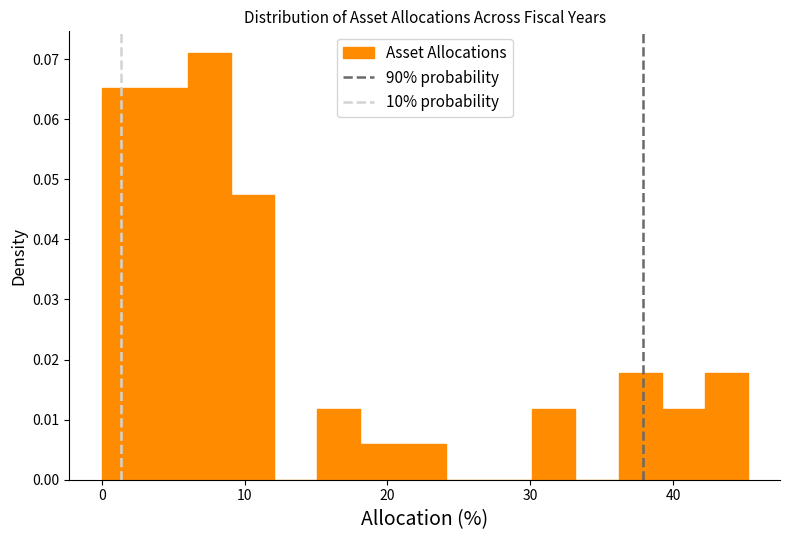

Read against the x-axis, roughly where is the centre of the tallest bar?

8